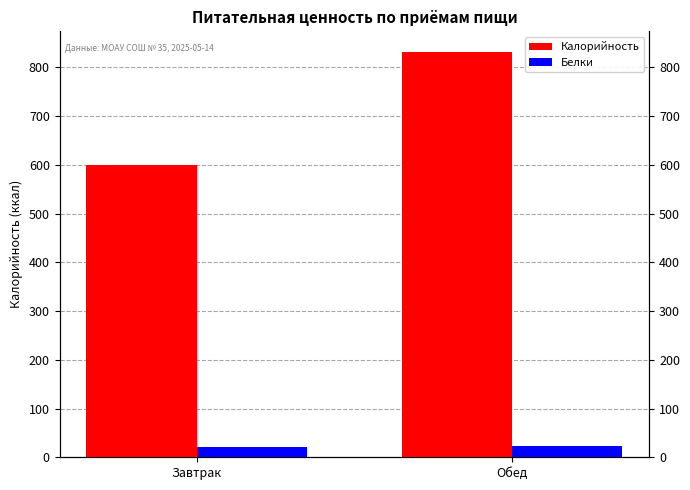

Does the chart contain any negative values?

No